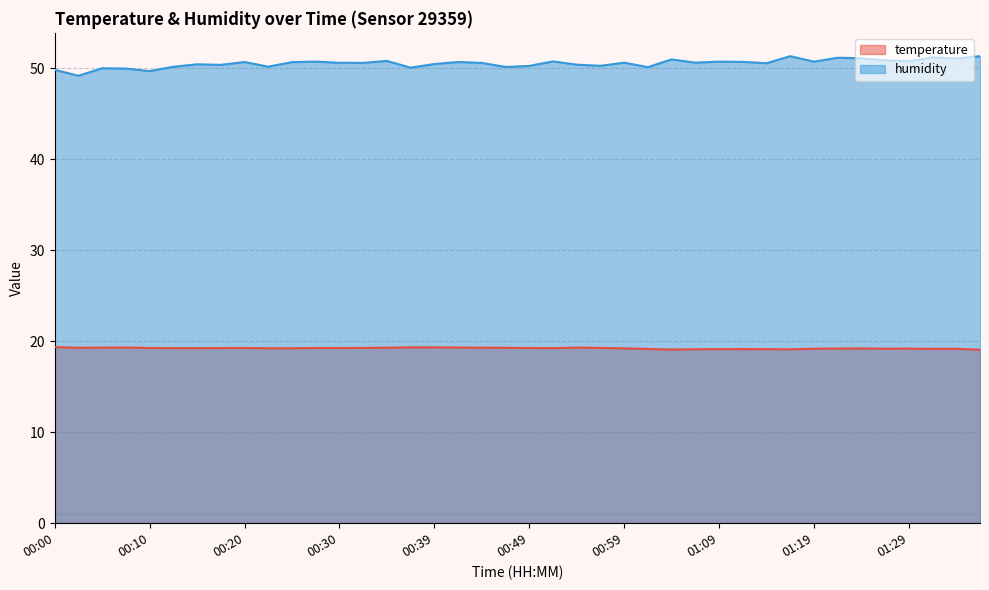

What is the sum of all humidity values?

2021.6